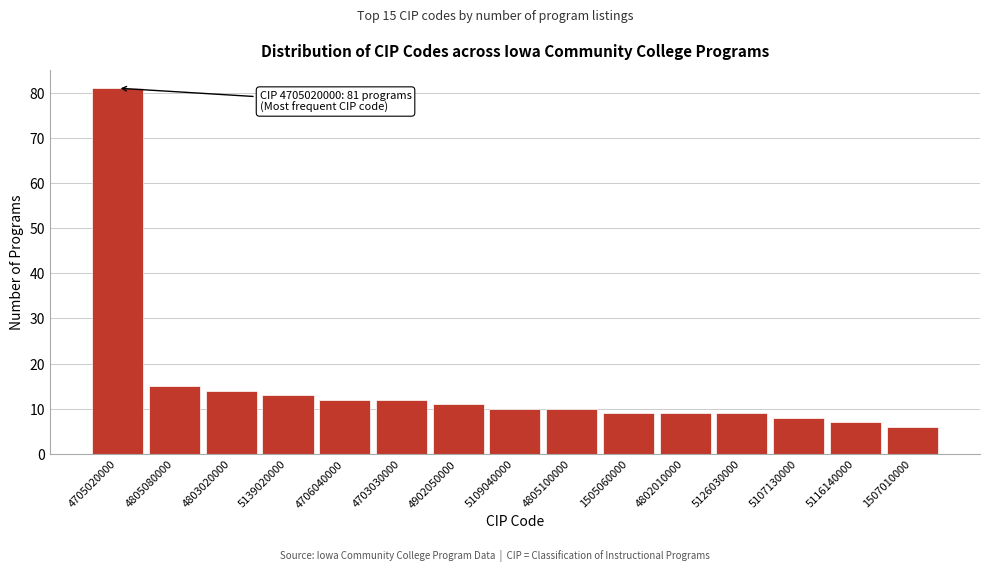

Reading left to right, list all the values displayed in this chart.

81	15	14	13	12	12	11	10	10	9	9	9	8	7	6